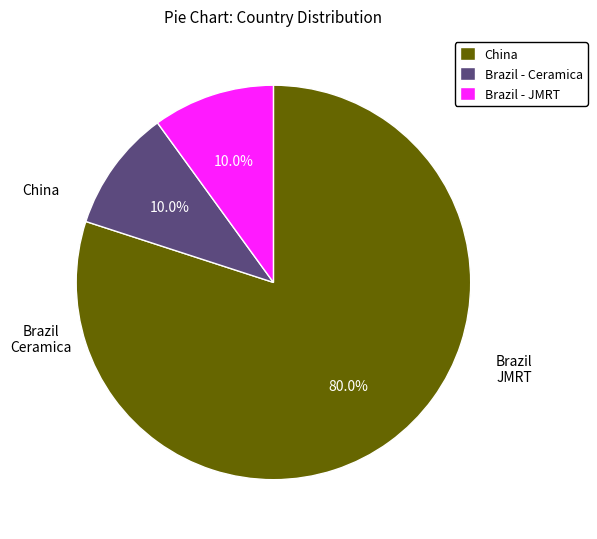

Is there any slice that represents more than half of the pie?

Yes